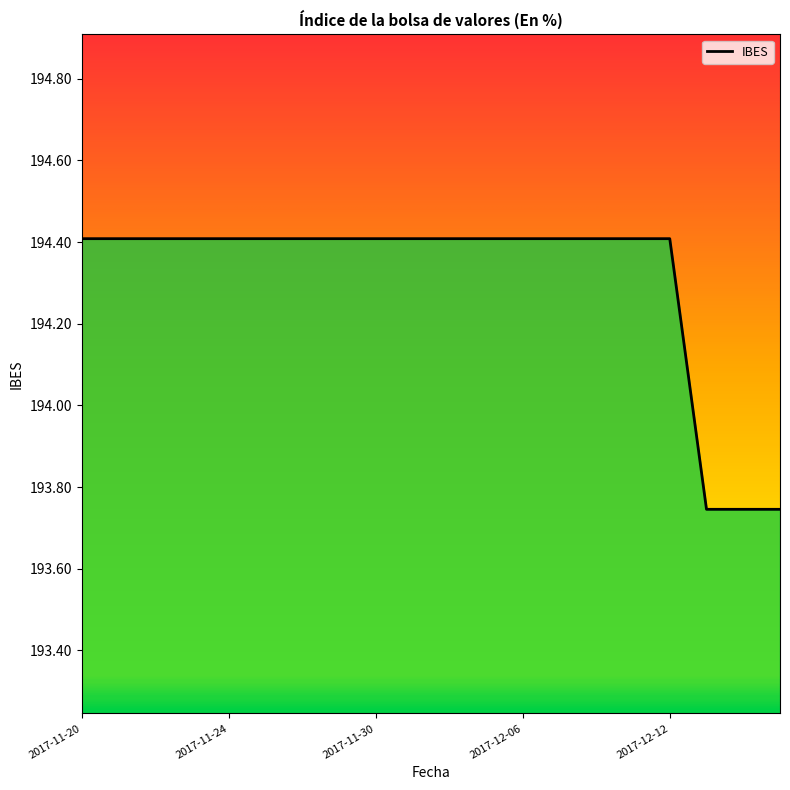

How many values are between 194 and 195?

17